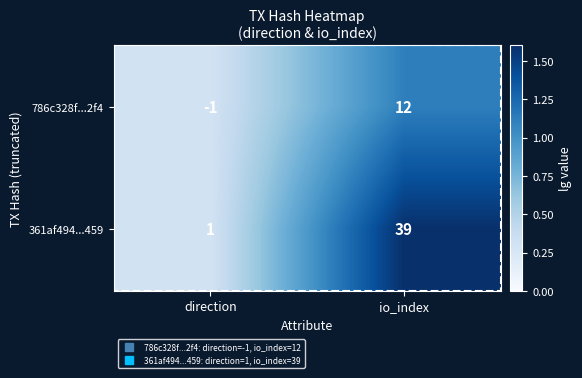

Is it true that 786c328f...2f4 equals 12 at io_index?

True